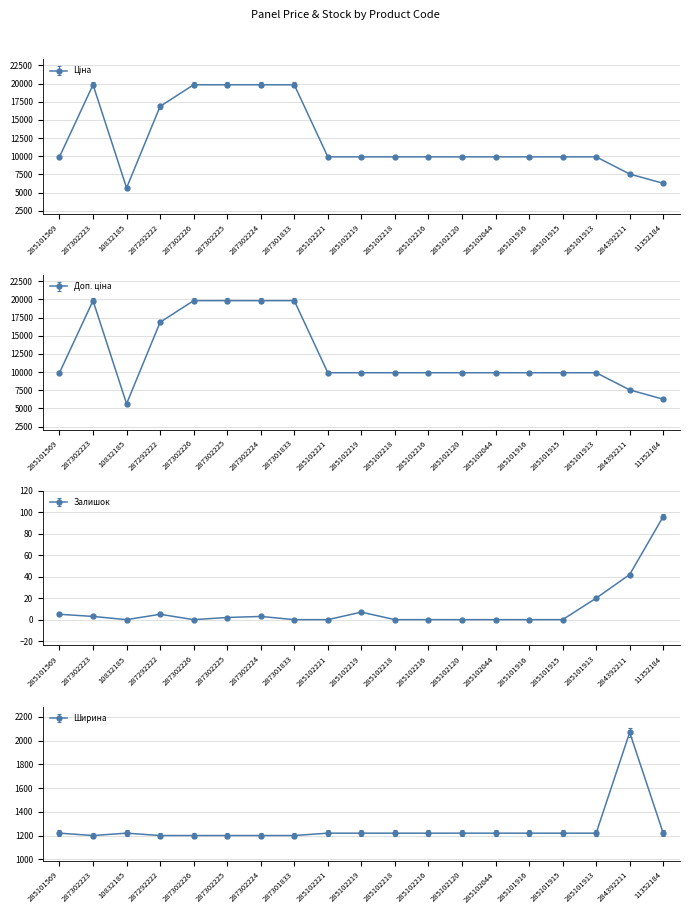

What is the label of the 11th point from the right?

285102221